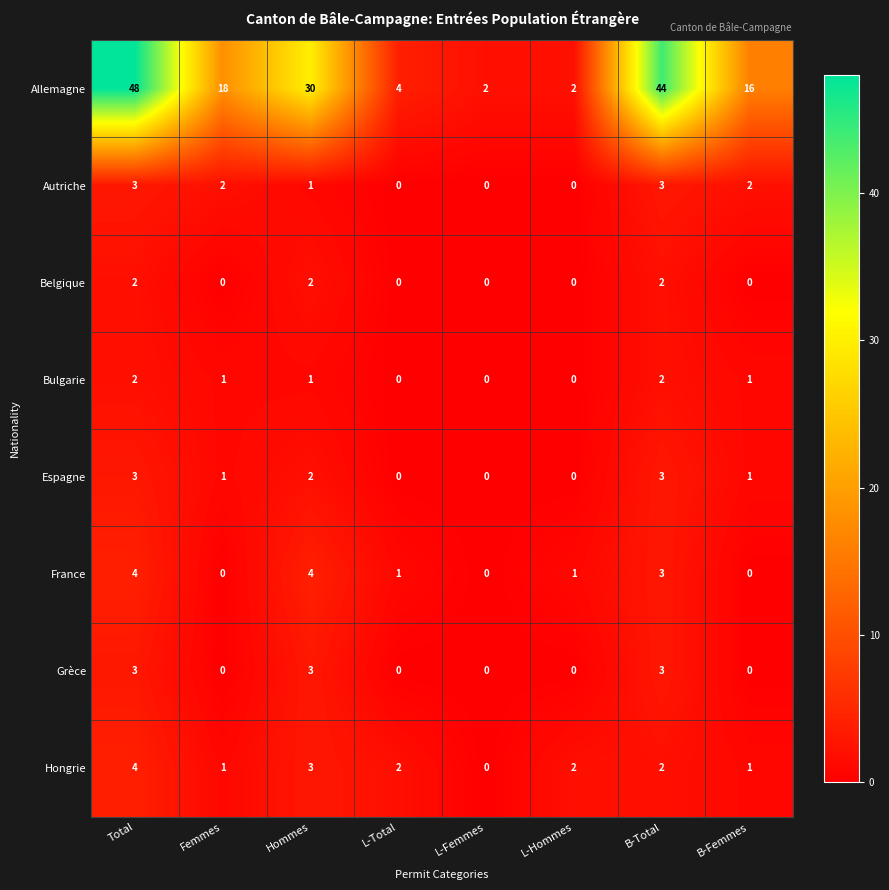

The Hongrie series shows 1 at Femmes. True or false?

True